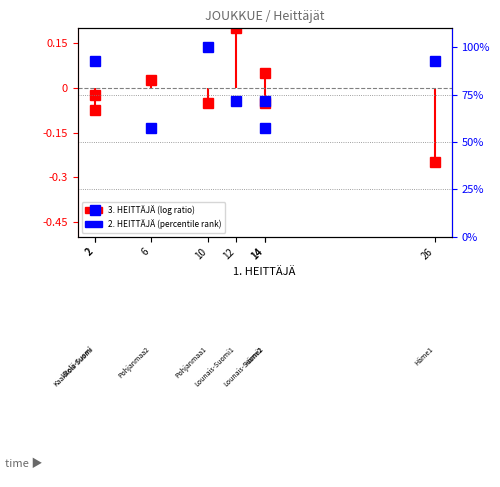

At which label does 2. HEITTÄJÄ reach its peak?

10